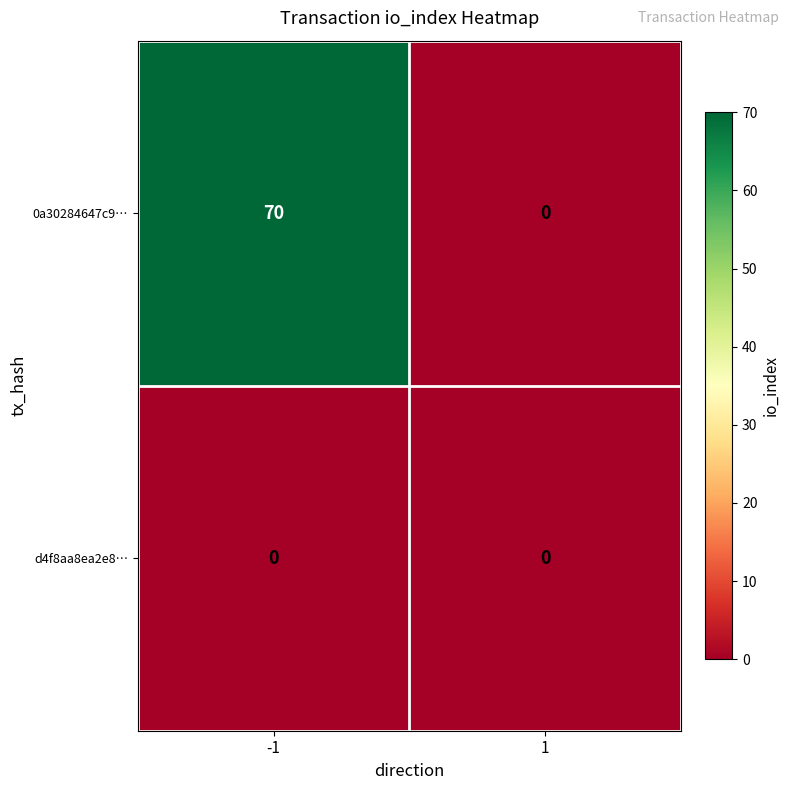

At which category is the sum across all series the highest?

-1